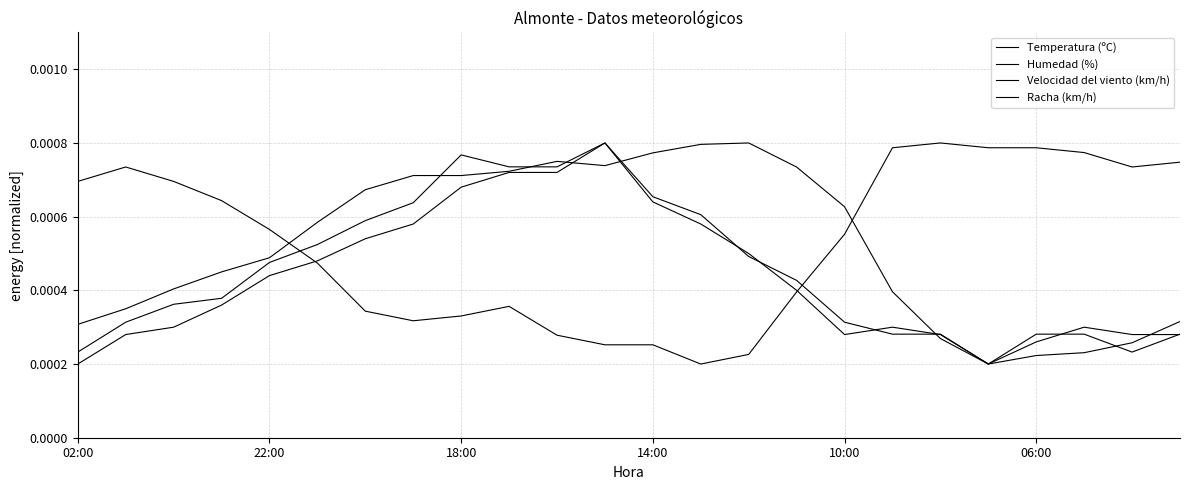

Where is Humedad (%) nearest to the value 0?

13